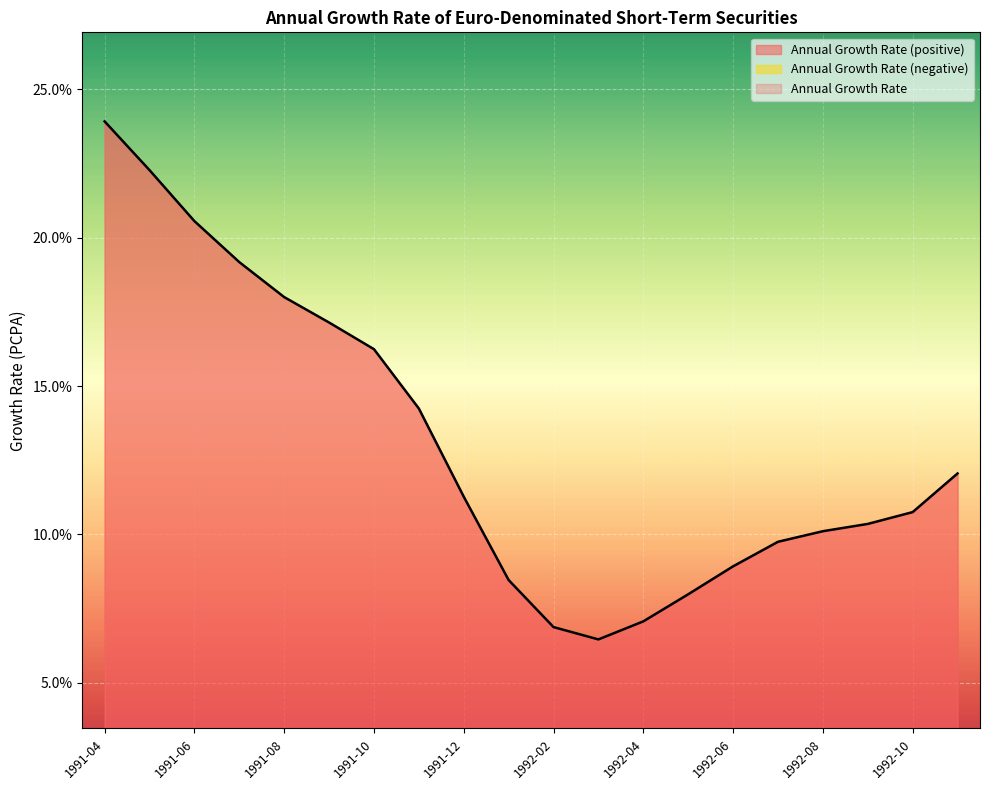

Approximately how many times larger is the value at 1992-02 compared to 1992-10?

0.6